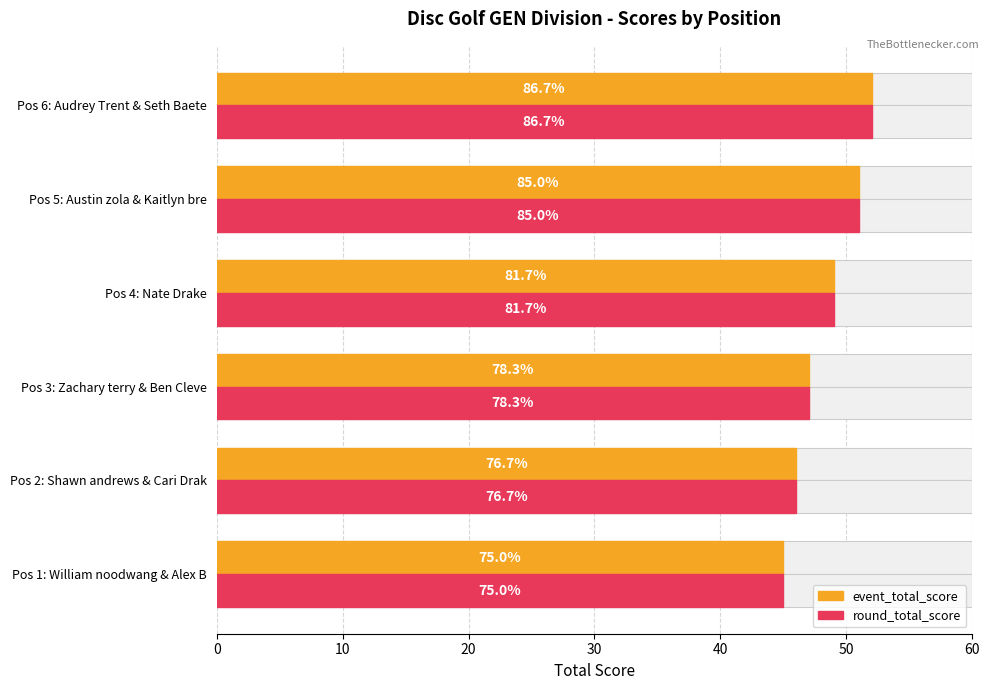

Are the bars grouped side by side (vs. stacked)?

Yes